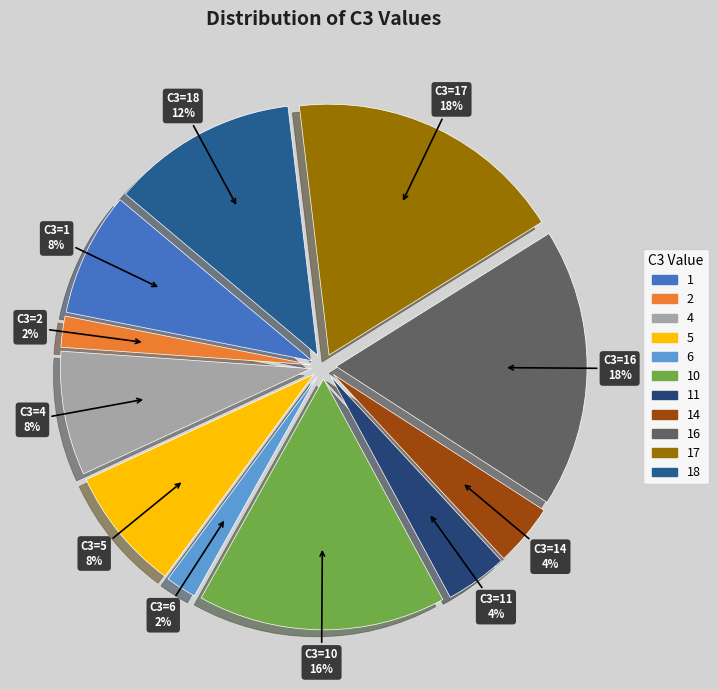

How many slices are in this pie chart?

11